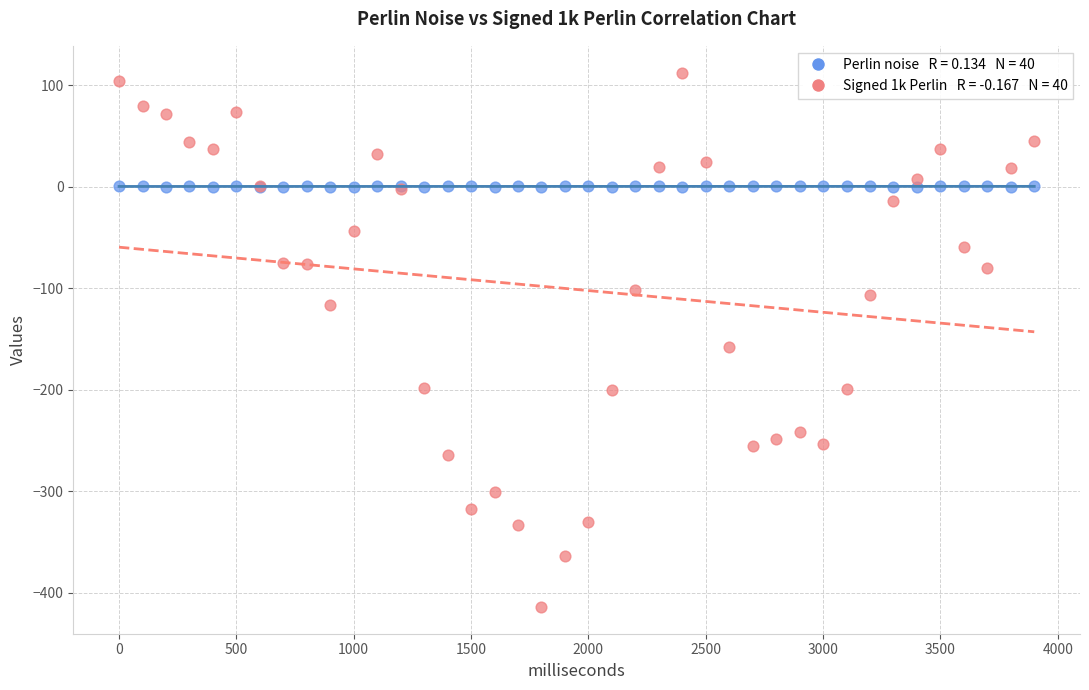

Across all series, what Y value is closest to -150?

-158.0